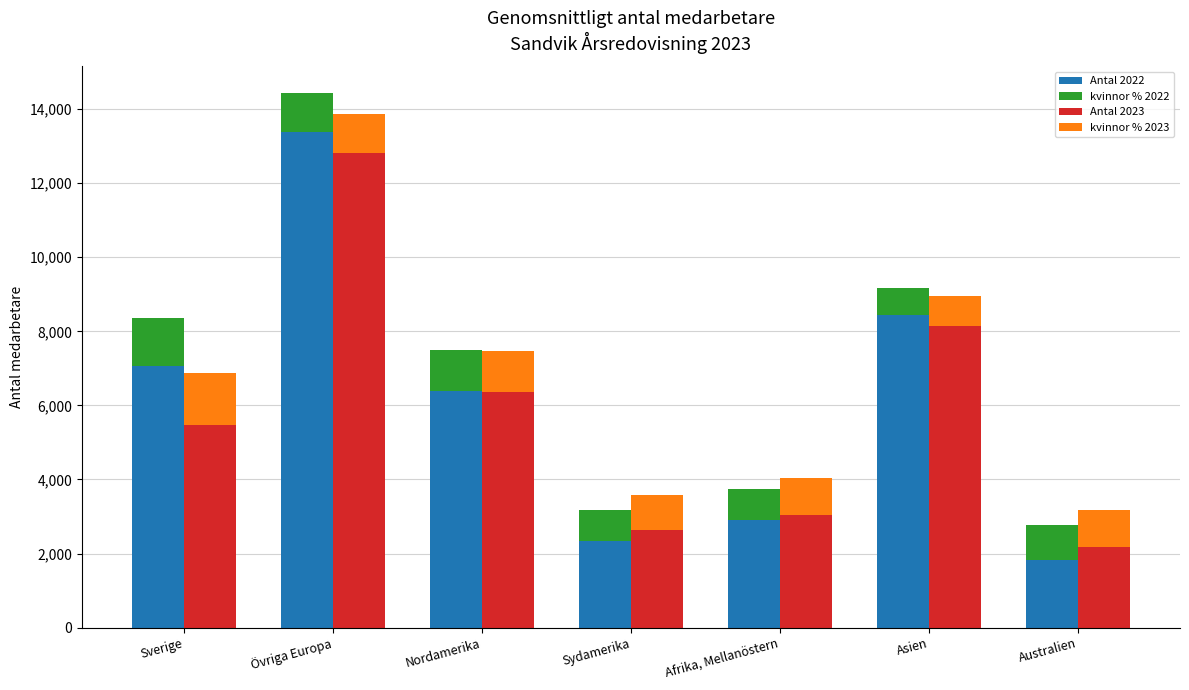

Which series has the largest range (max minus min)?

Antal 2022